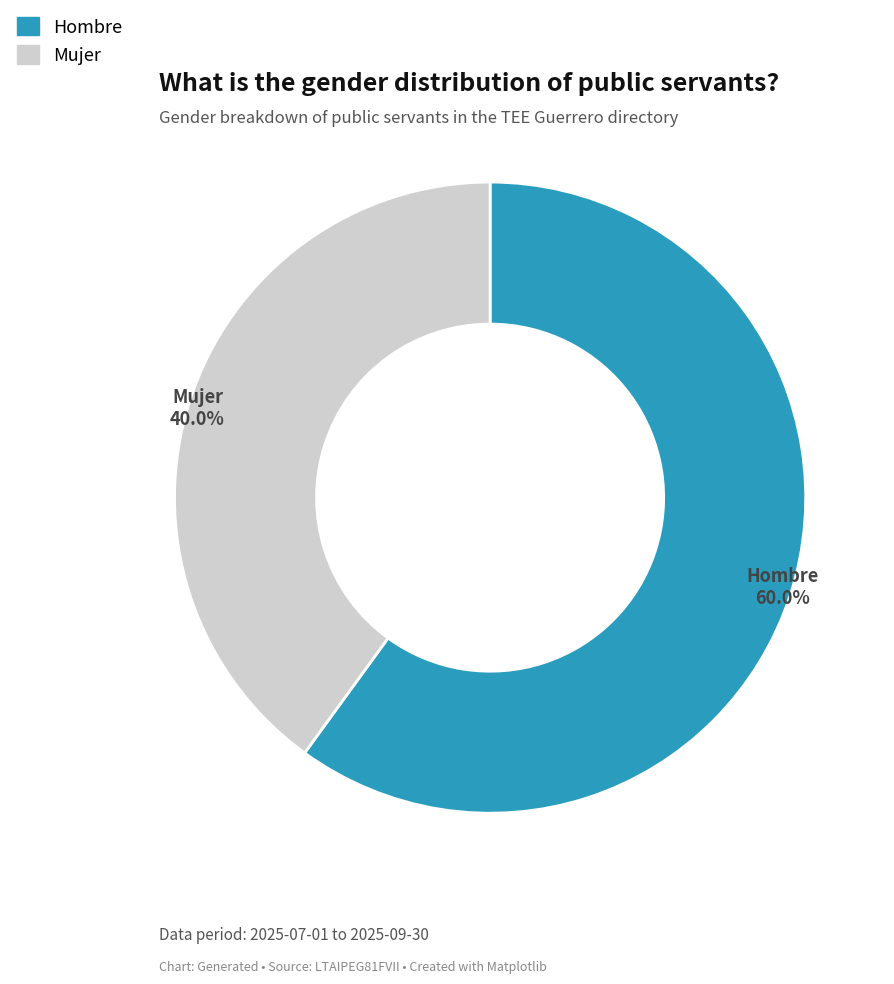

What is the smallest slice in the pie chart?

Mujer